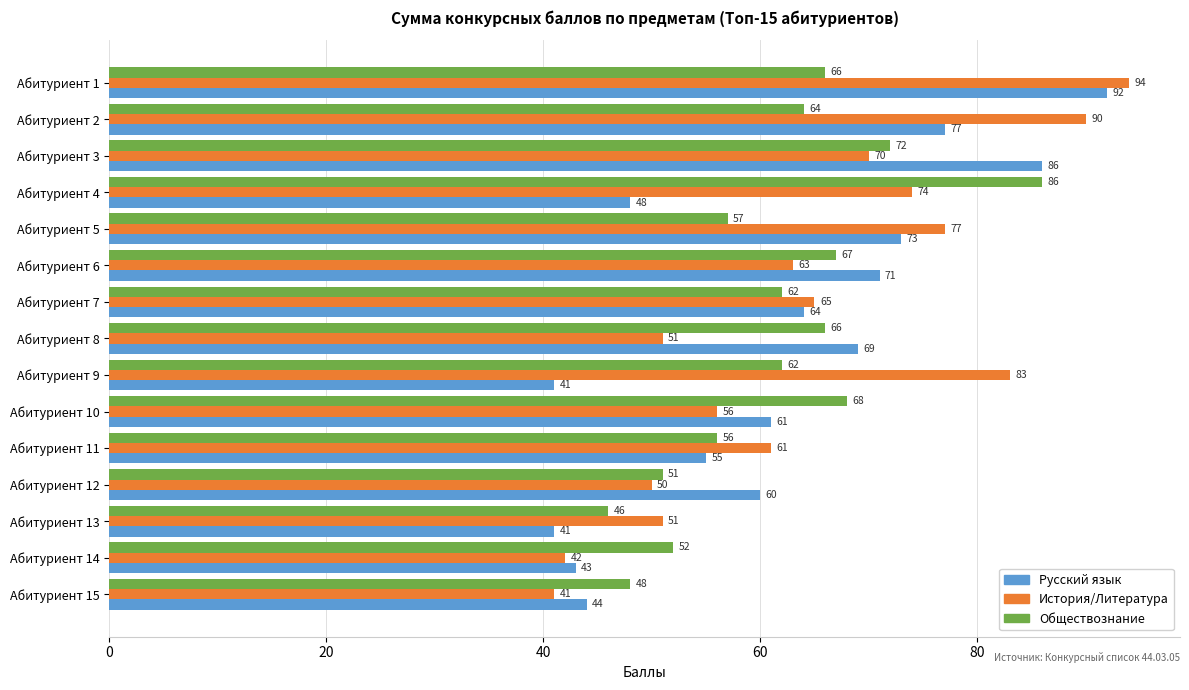

What are all the series names shown in the legend?

Русский язык, История/Литература, Обществознание